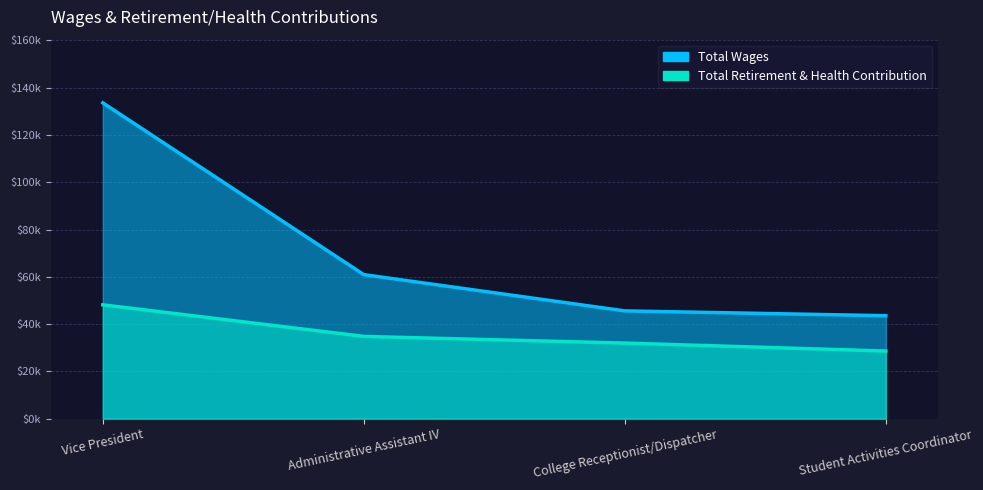

Rank the series at Student Activities Coordinator from highest to lowest value.

Total Wages, Total Retirement & Health Contribution